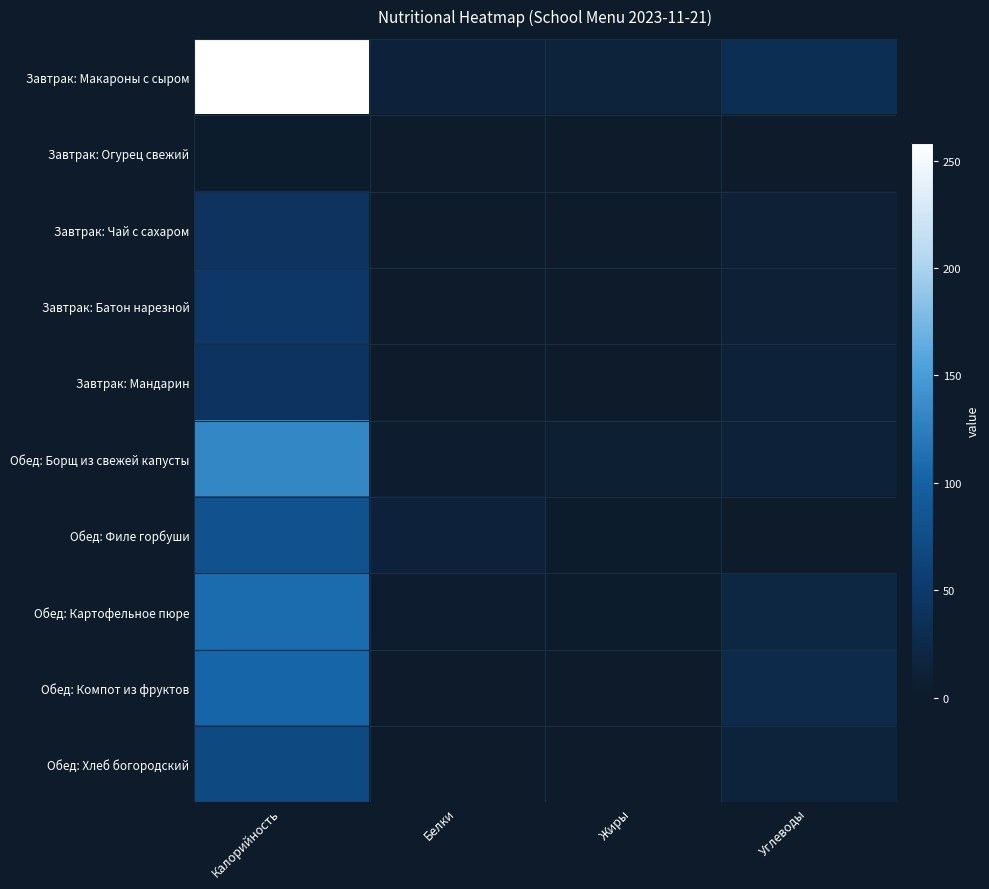

Reading left to right, what are all the values shown in this chart?

Завтрак: Макароны с сыром: Калорийность=258.0	Белки=12.7	Жиры=14.9	Углеводы=32.0
Завтрак: Огурец свежий: Калорийность=2.2	Белки=0.1	Жиры=0.0	Углеводы=0.4
Завтрак: Чай с сахаром: Калорийность=40.0	Белки=0.5	Жиры=0.0	Углеводы=9.5
Завтрак: Батон нарезной: Калорийность=47.0	Белки=1.6	Жиры=0.2	Углеводы=9.7
Завтрак: Мандарин: Калорийность=42.0	Белки=0.6	Жиры=0.2	Углеводы=11.2
Обед: Борщ из свежей капусты: Калорийность=131.7	Белки=3.6	Жиры=7.1	Углеводы=11.3
Обед: Филе горбуши: Калорийность=80.9	Белки=12.1	Жиры=2.9	Углеводы=1.5
Обед: Картофельное пюре: Калорийность=109.7	Белки=3.1	Жиры=2.3	Углеводы=19.1
Обед: Компот из фруктов: Калорийность=102.9	Белки=0.5	Жиры=0.2	Углеводы=24.8
Обед: Хлеб богородский: Калорийность=69.0	Белки=1.7	Жиры=0.3	Углеводы=14.8